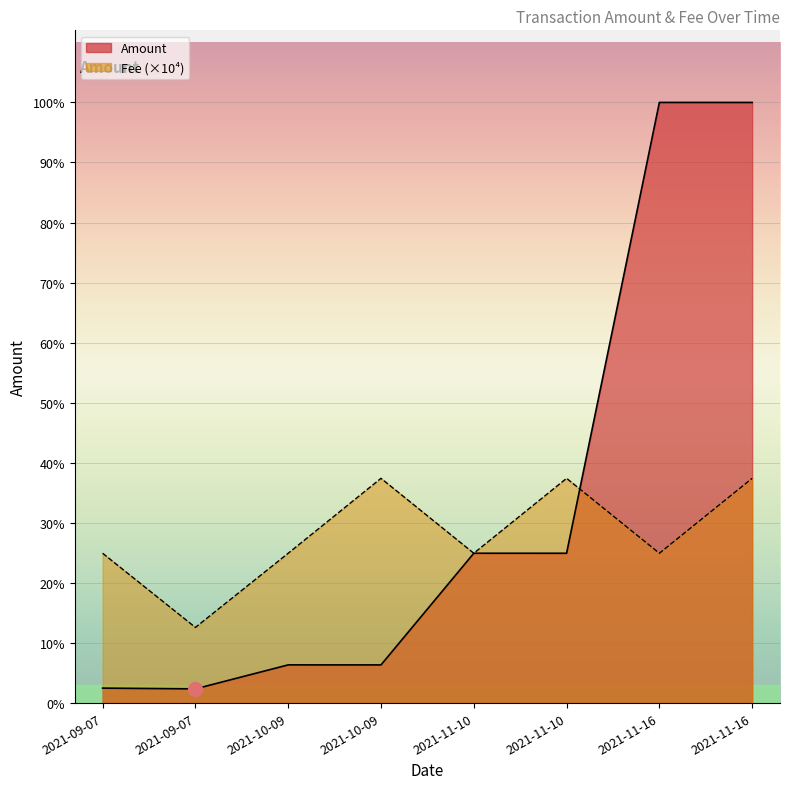

What is the value of the Amount point at the 7th from the left?

801.7